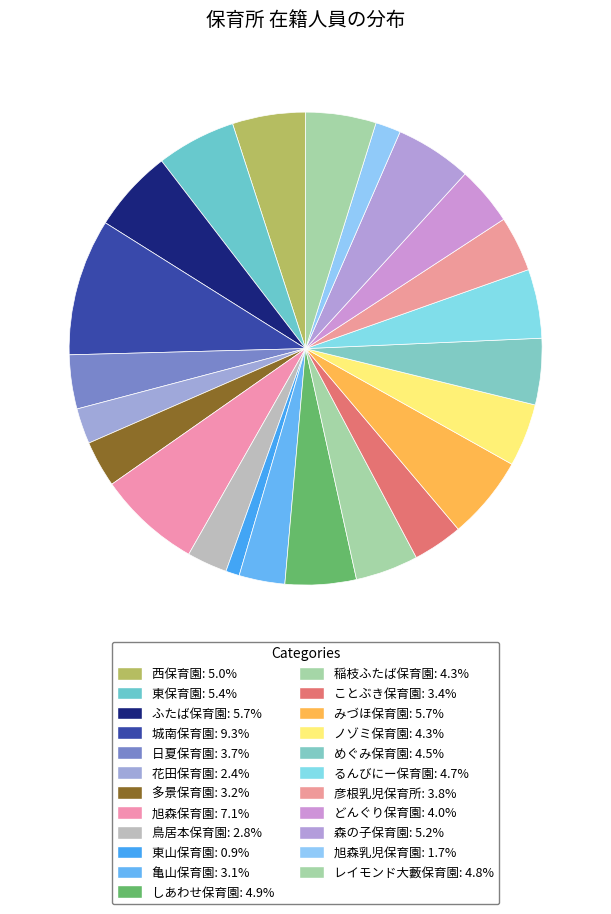

Is it true that ことぶき保育園 is 3% of the pie?

True